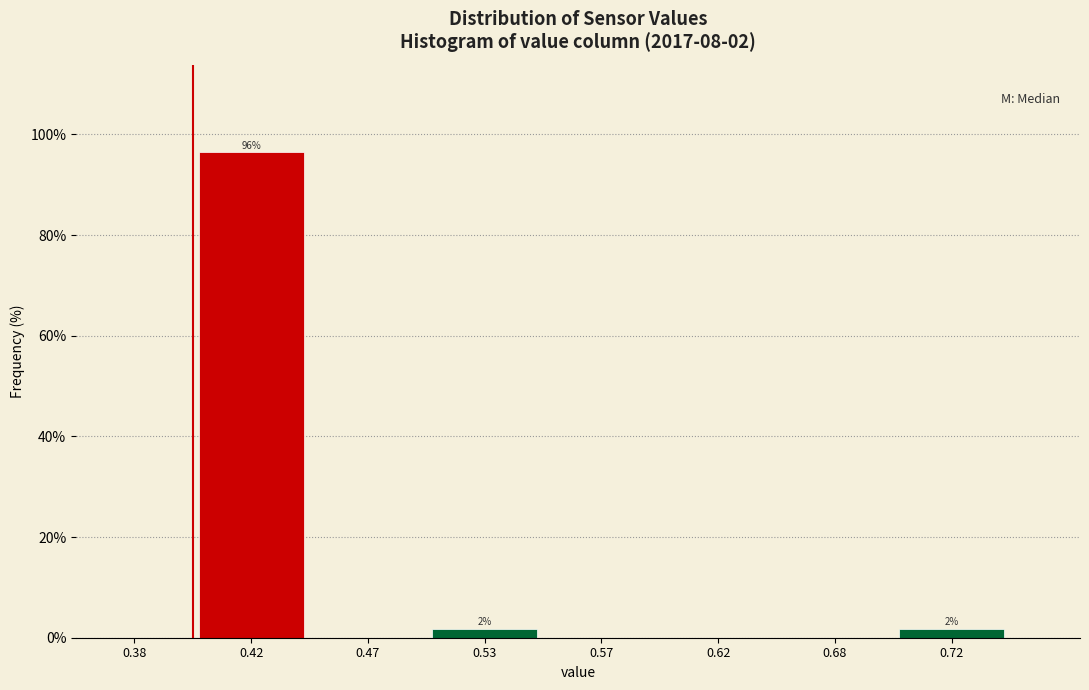

Reading right to left, list all the values displayed in this chart.

0.72=1.8	0.68=0.0	0.62=0.0	0.57=0.0	0.53=1.8	0.47=0.0	0.42=96.5	0.38=0.0